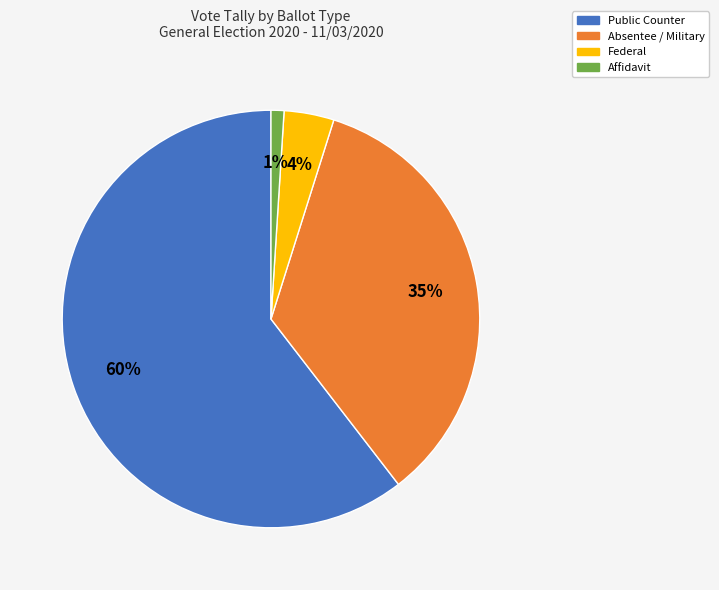

Between Absentee / Military and Public Counter, which is larger?

Public Counter